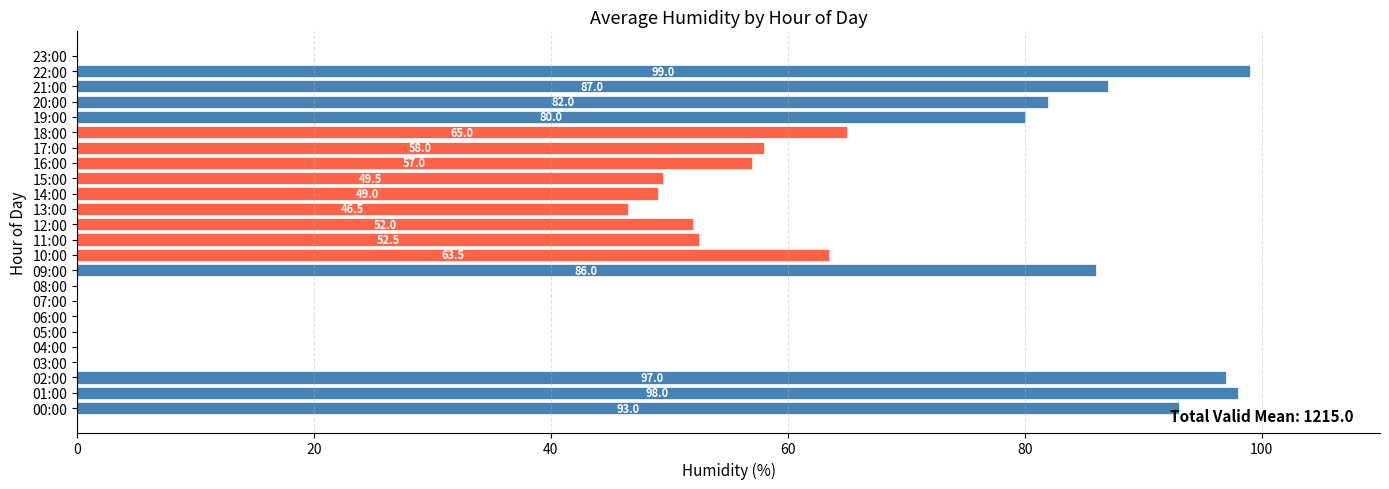

What is the sum of all values?

1215.0